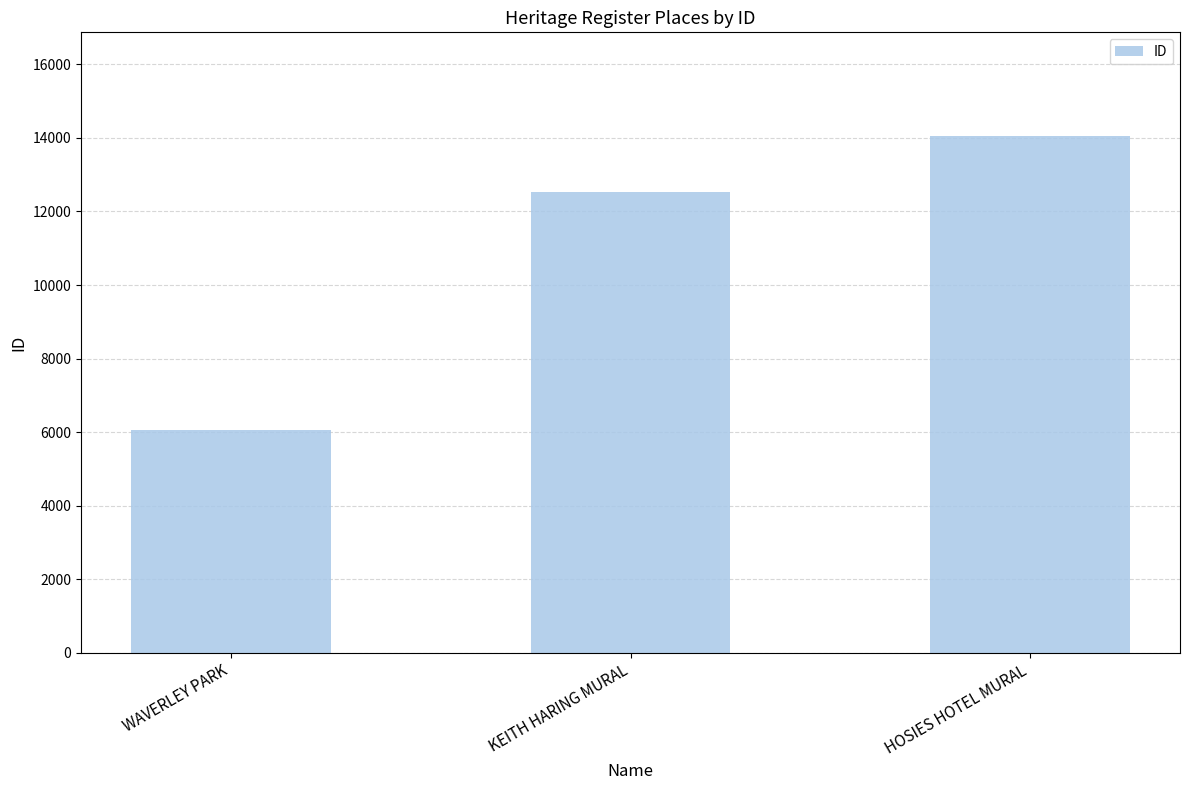

What is the label of the 2nd bar from the right?

KEITH HARING MURAL